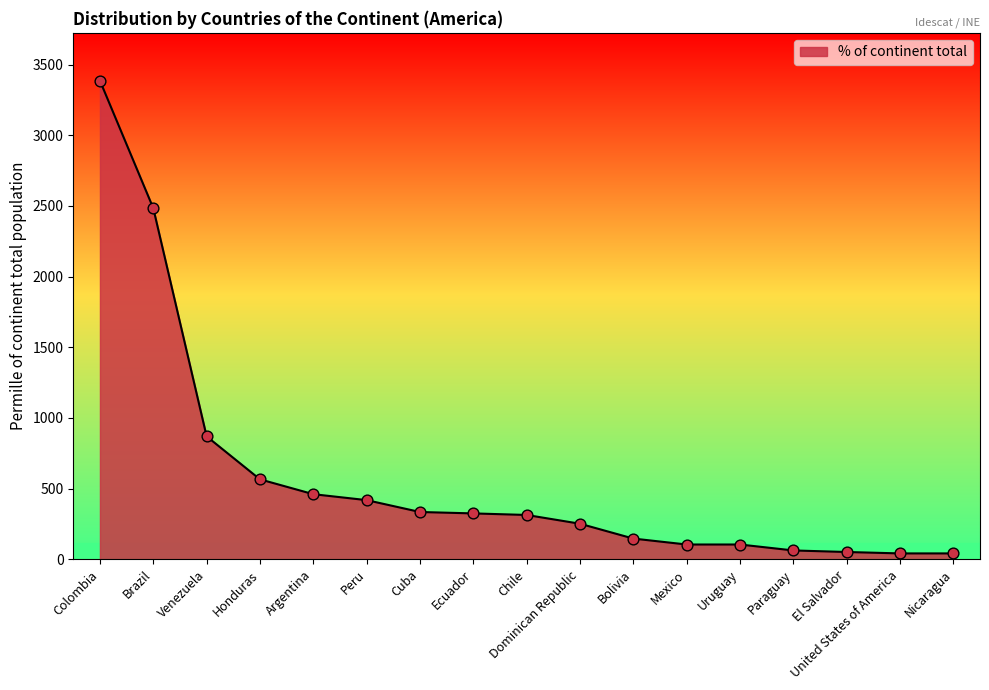

Which has a higher value, Dominican Republic or Brazil?

Brazil